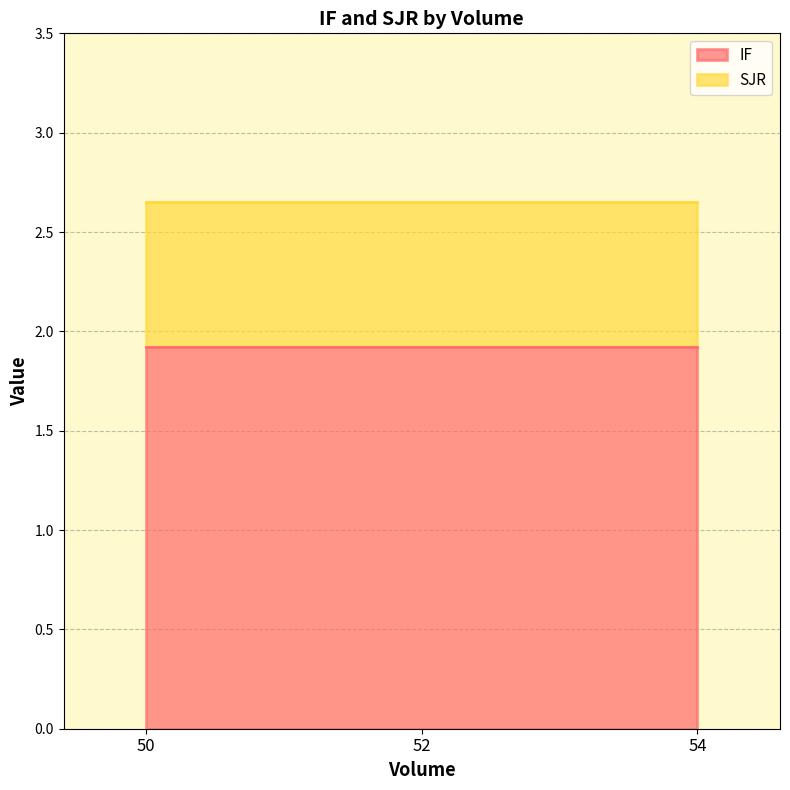

The value of SJR at 54 is 0.7. True or false?

True